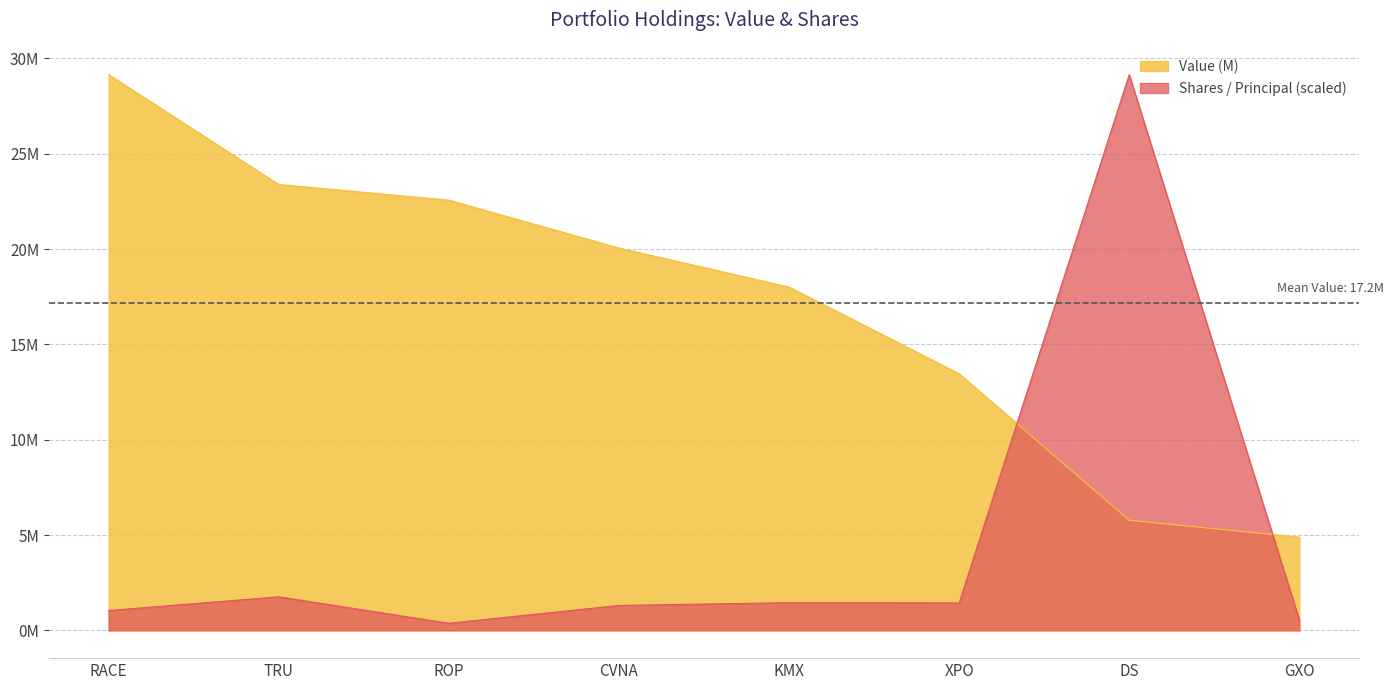

Which series has the largest range (max minus min)?

Shares / Principal (scaled)